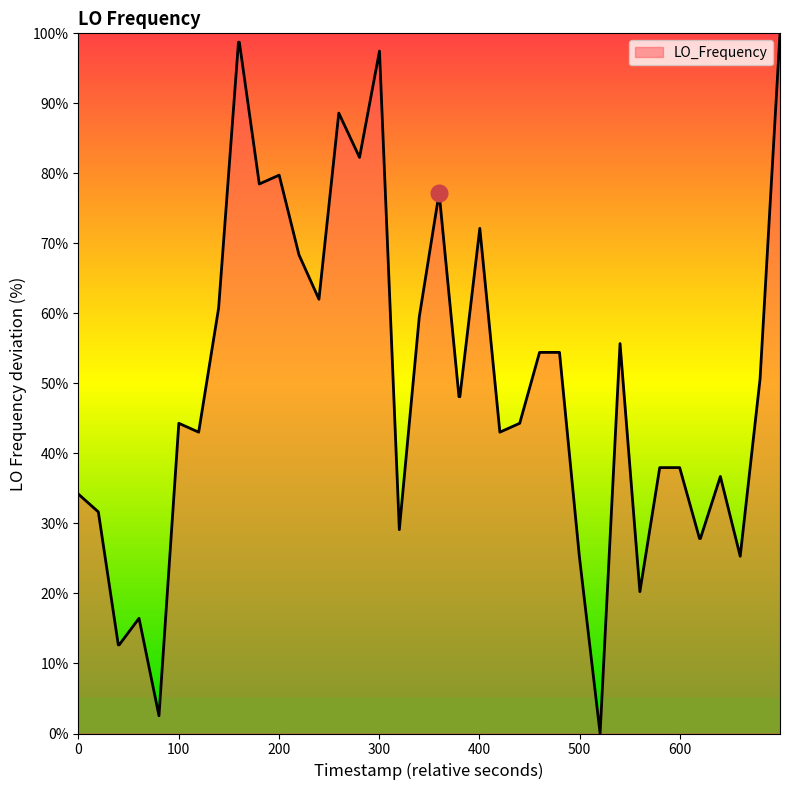

Reading left to right, list all the values displayed in this chart.

34.2	31.6	12.7	12.7	16.5	2.5	44.3	43.0	60.8	98.7	98.7	78.5	79.7	68.4	62.0	88.6	82.3	97.5	29.1	59.5	77.2	48.1	48.1	72.2	43.0	44.3	54.4	54.4	25.3	0.0	55.7	20.3	38.0	38.0	27.8	27.8	36.7	25.3	50.6	100.0